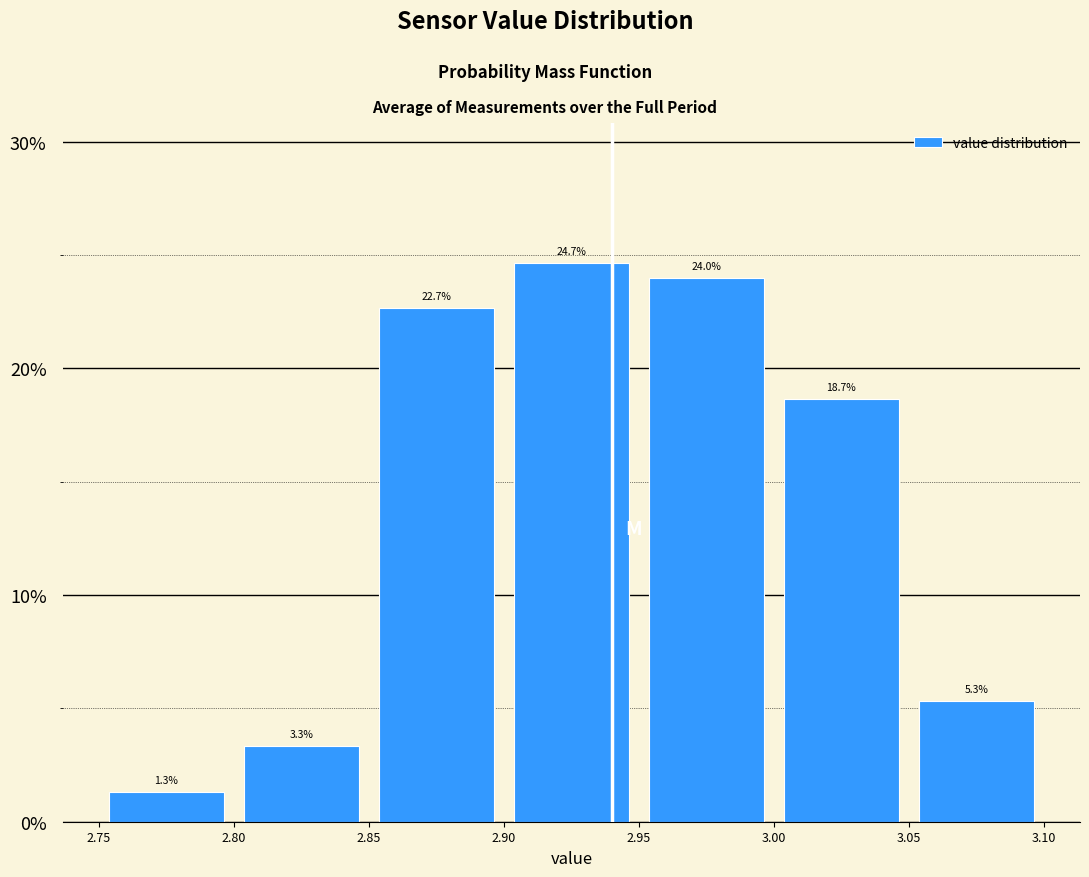

How tall is the bar that spans 3.05 to 3.10 on the x-axis?

5.3